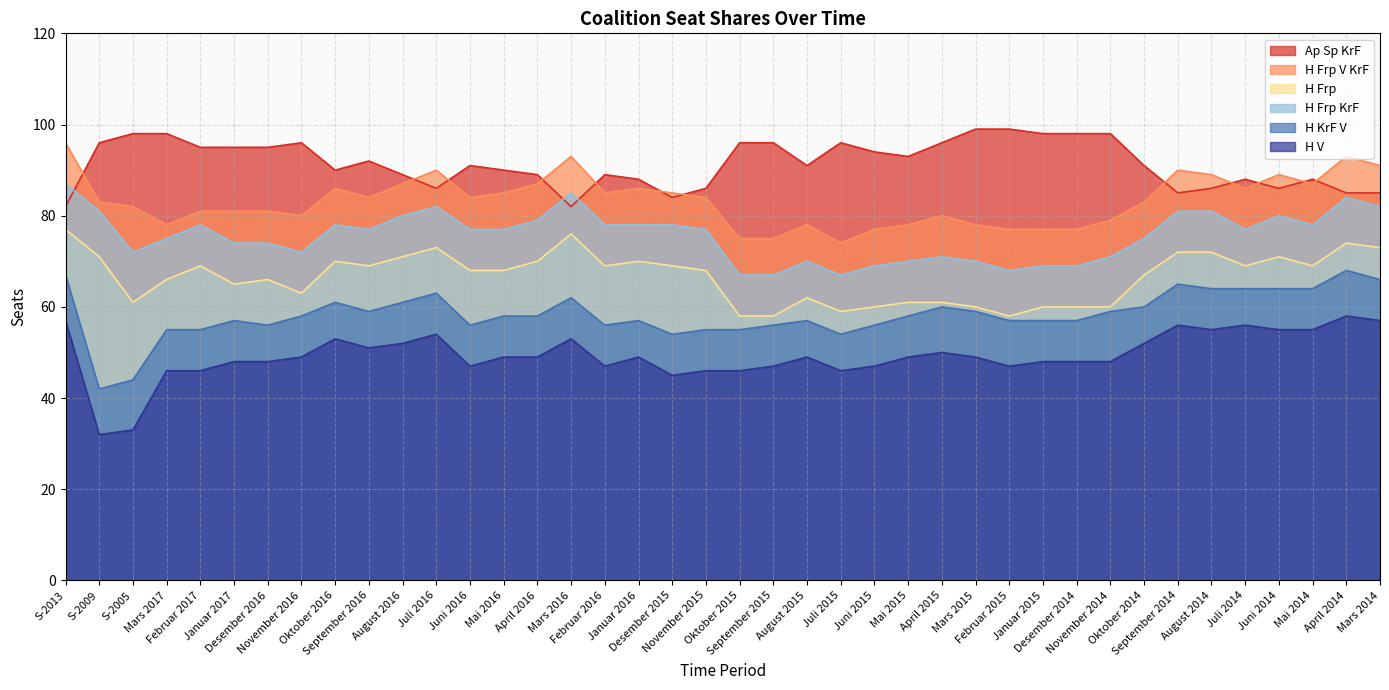

How many data points in H Frp KrF are less than 77?

18